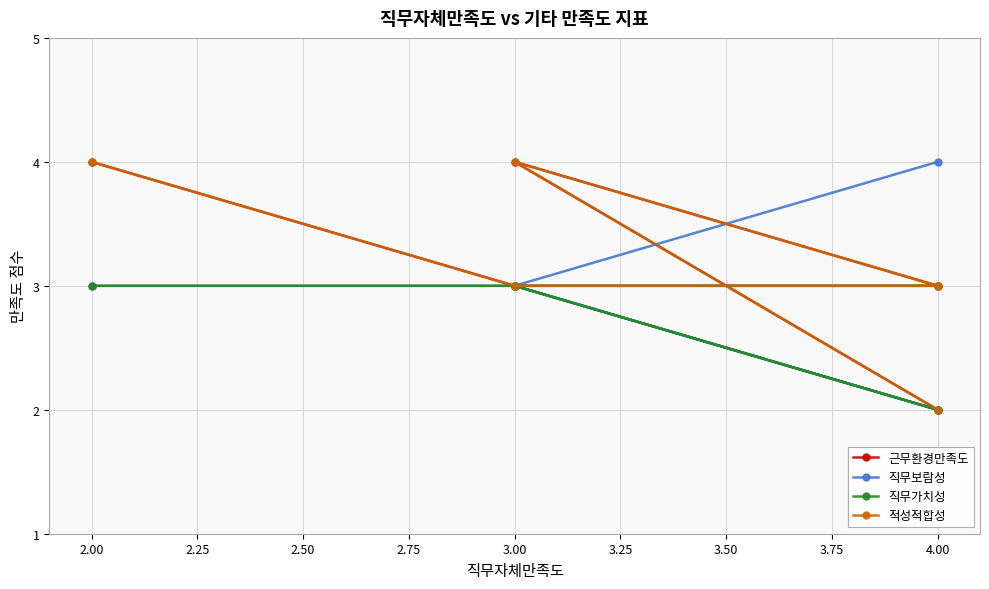

How many lines are shown in the chart?

4